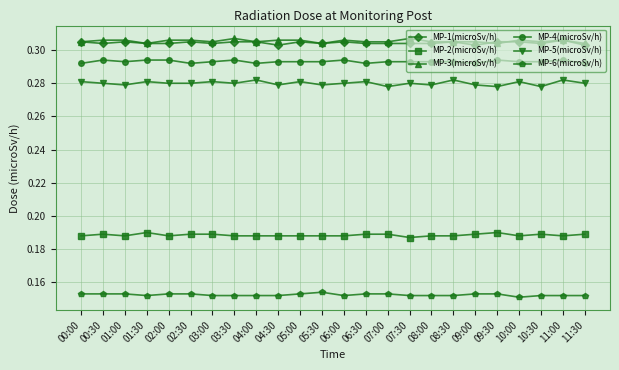

Is the value of MP-4(microSv/h) at 05:30 greater than the value of MP-3(microSv/h) at 06:00?

No